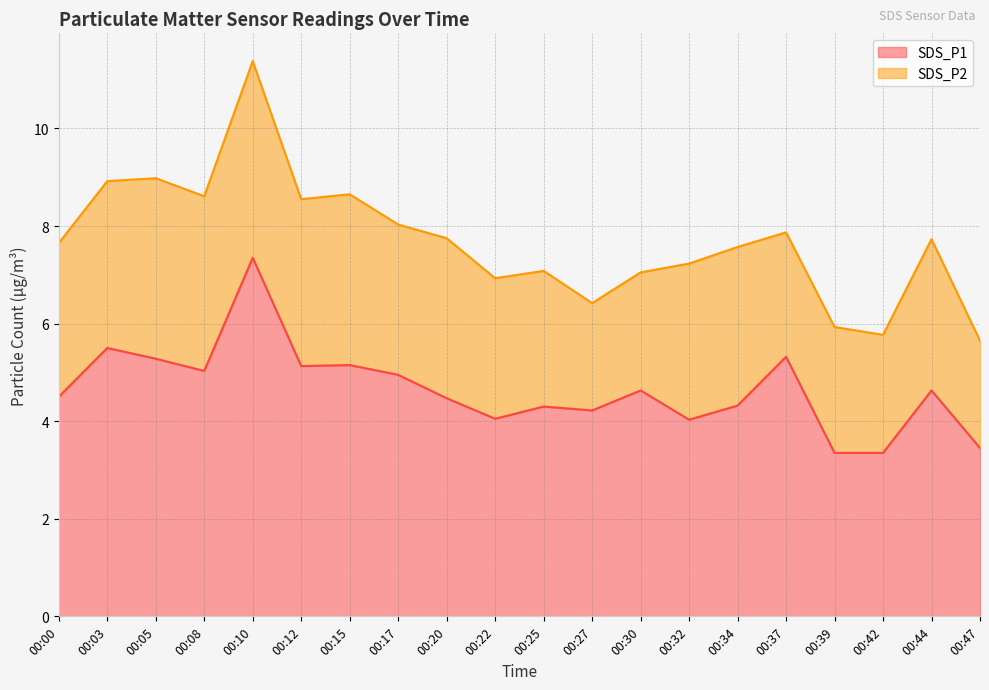

Reading left to right, extract all data points from this chart.

4.5	5.5	5.3	5.0	7.3	5.1	5.2	5.0	4.5	4.0	4.3	4.2	4.6	4.0	4.3	5.3	3.4	3.4	4.6	3.5